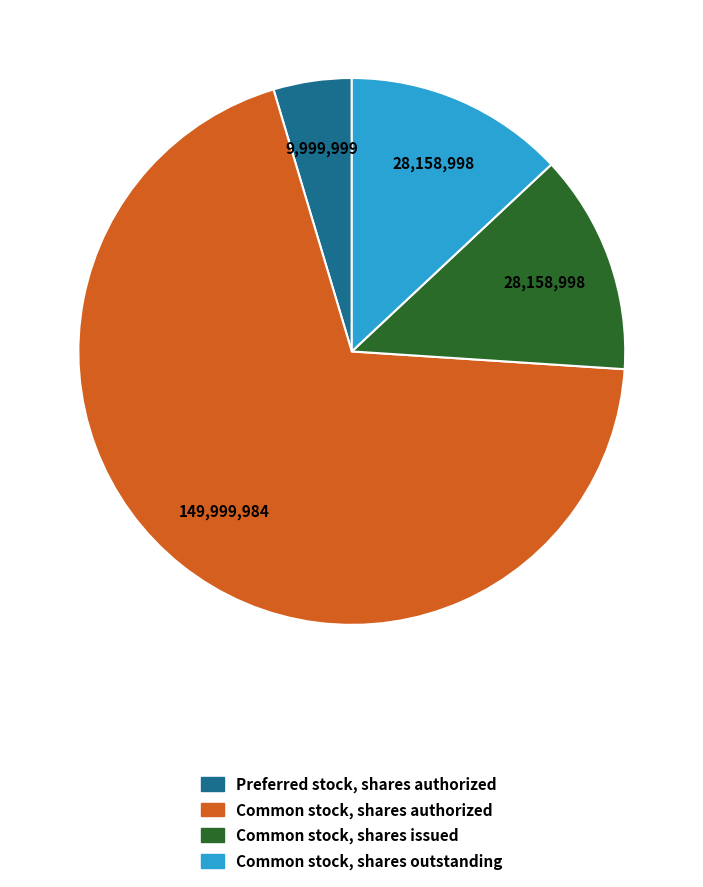

How many slices are in this pie chart?

4